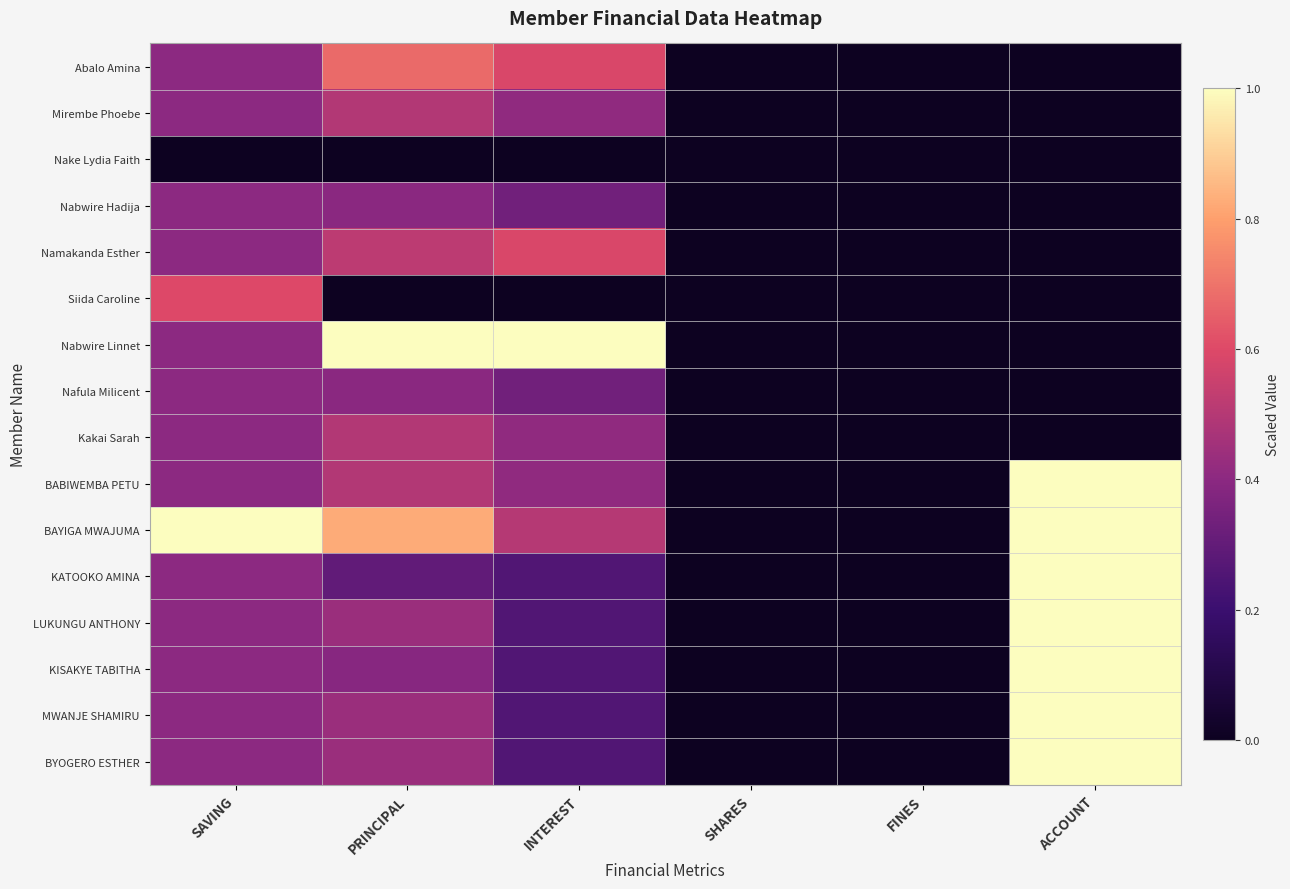

What is the difference between the highest and lowest values at INTEREST?

1.0